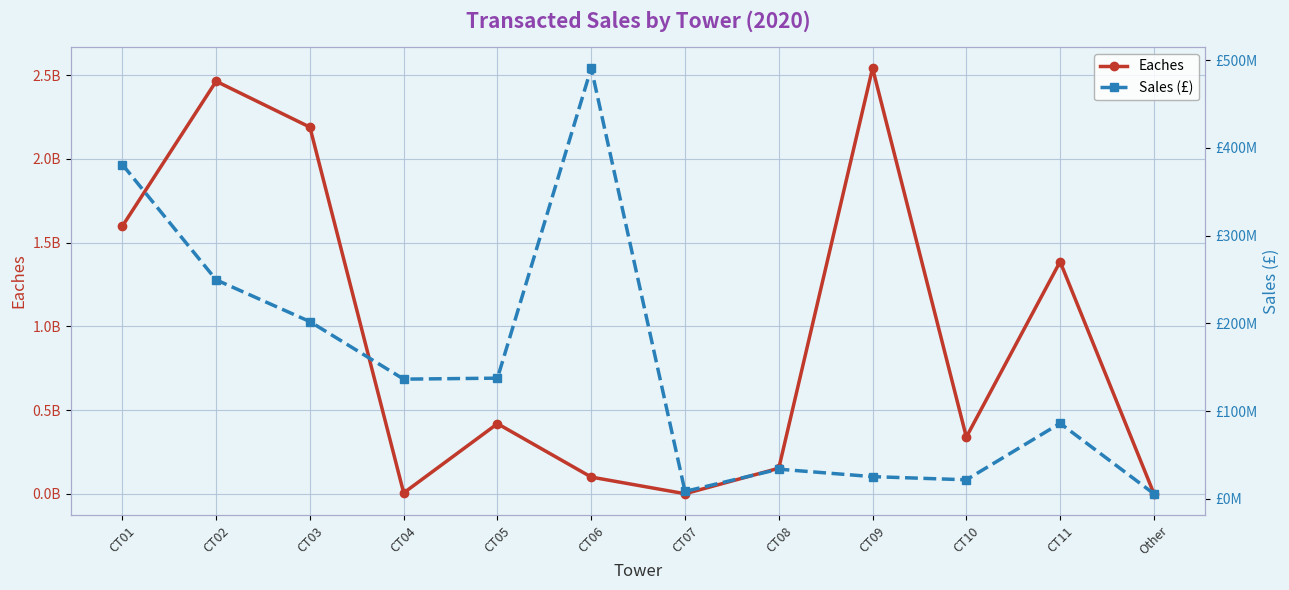

Which series ends up on top after the final intersection of Eaches and Sales (£)?

Sales (£)